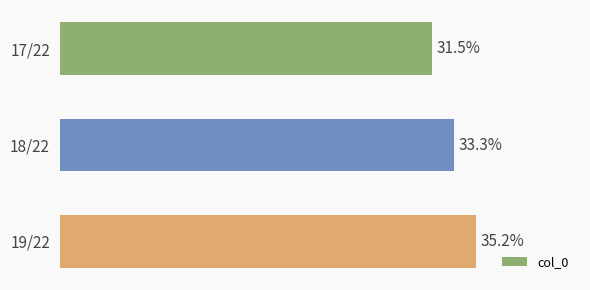

Does the chart contain any negative values?

No